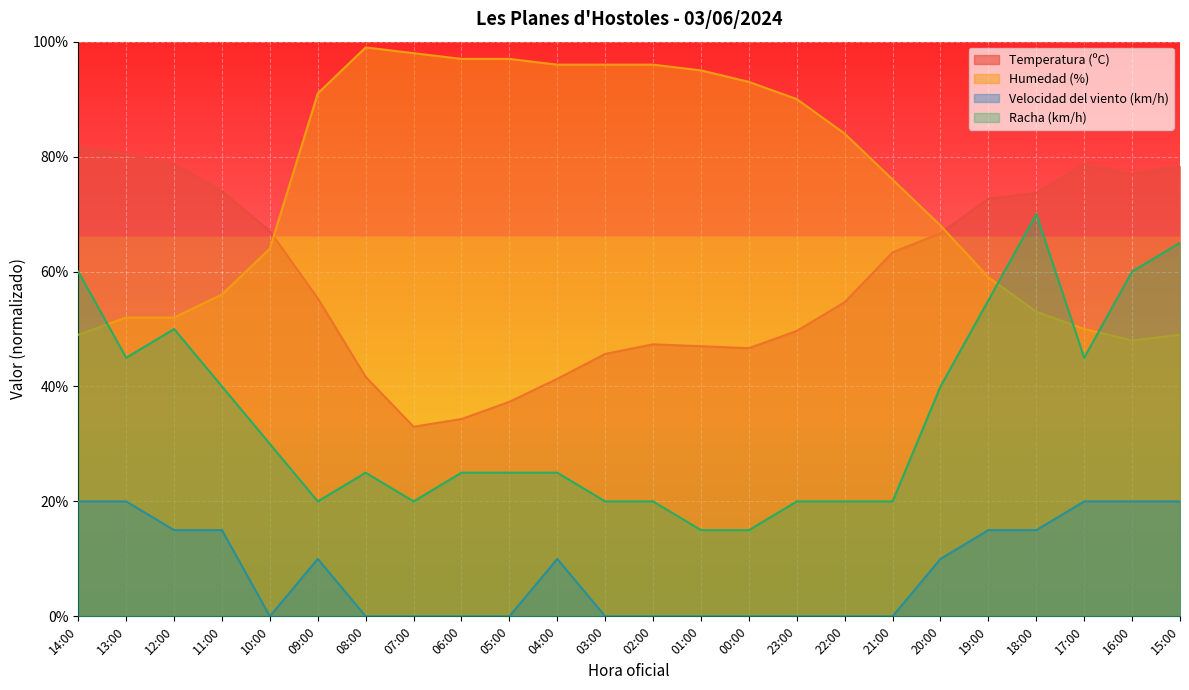

At which category does Racha (km/h) reach its first local valley?

13:00